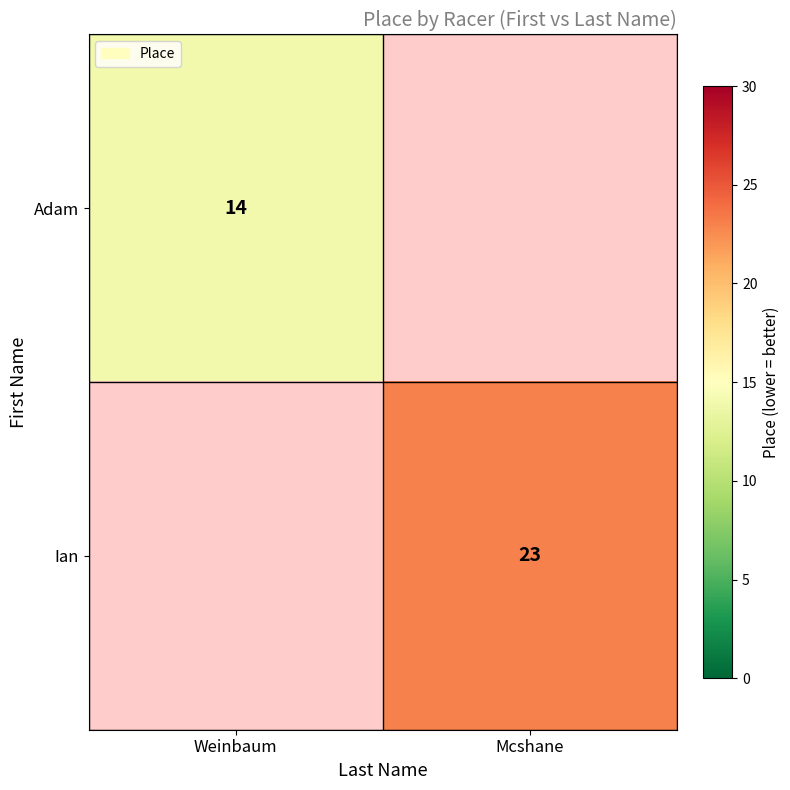

The Ian series shows 36 at Mcshane. True or false?

False